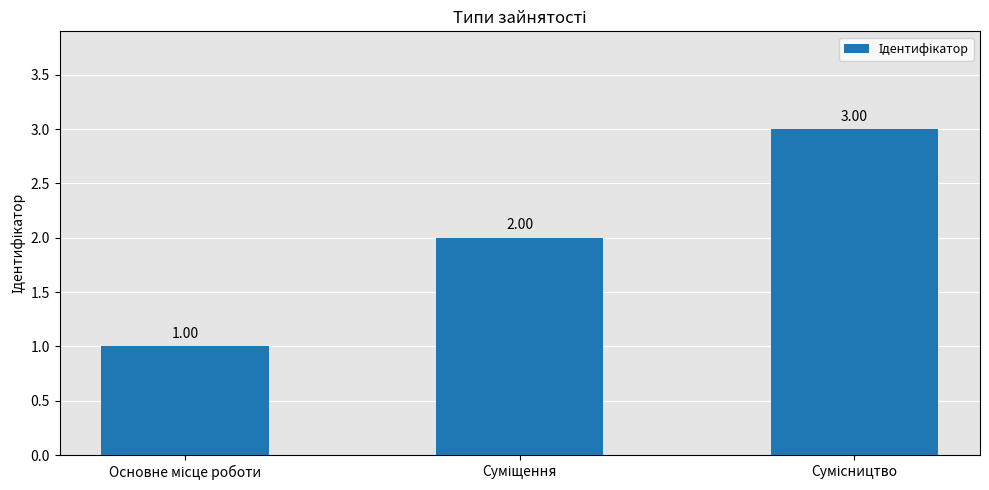

What is the sum of all values?

6